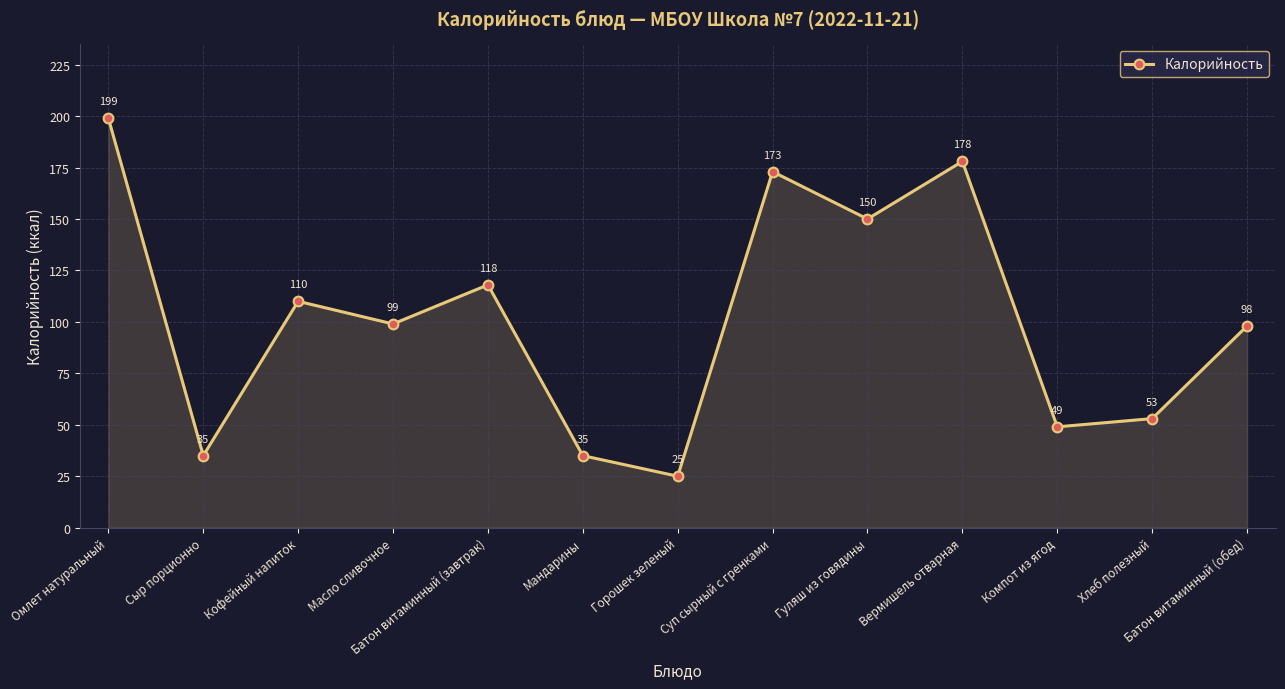

How many series are shown in this chart?

1